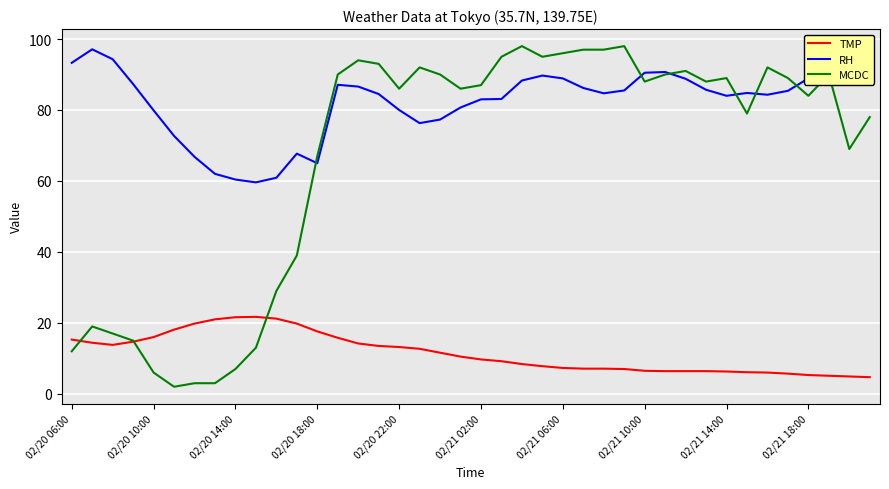

List the series in order of their overall mean, lowest first.

TMP, MCDC, RH